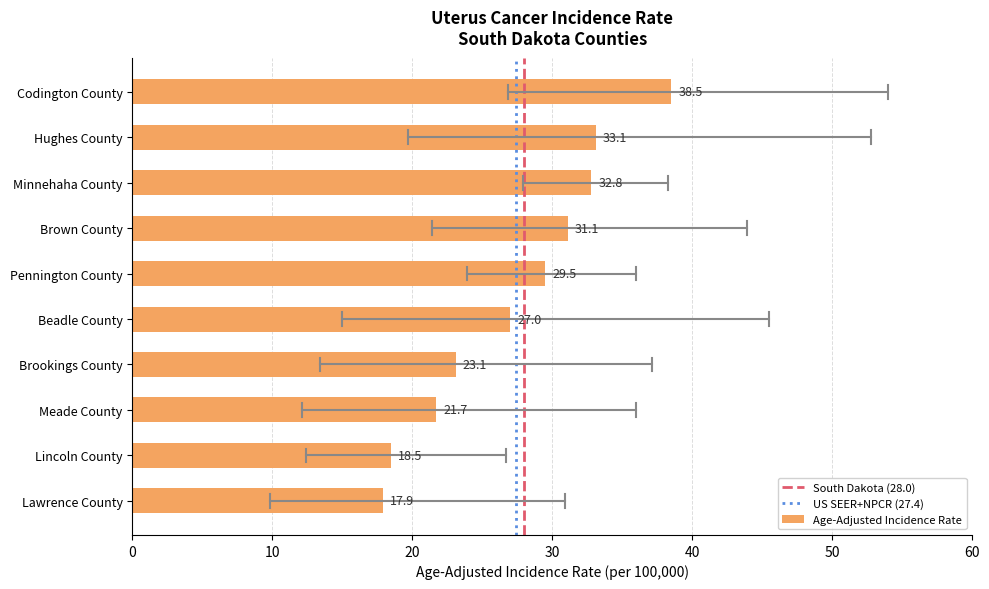

List the labels in order of value, largest first.

Codington County, Hughes County, Minnehaha County, Brown County, Pennington County, Beadle County, Brookings County, Meade County, Lincoln County, Lawrence County